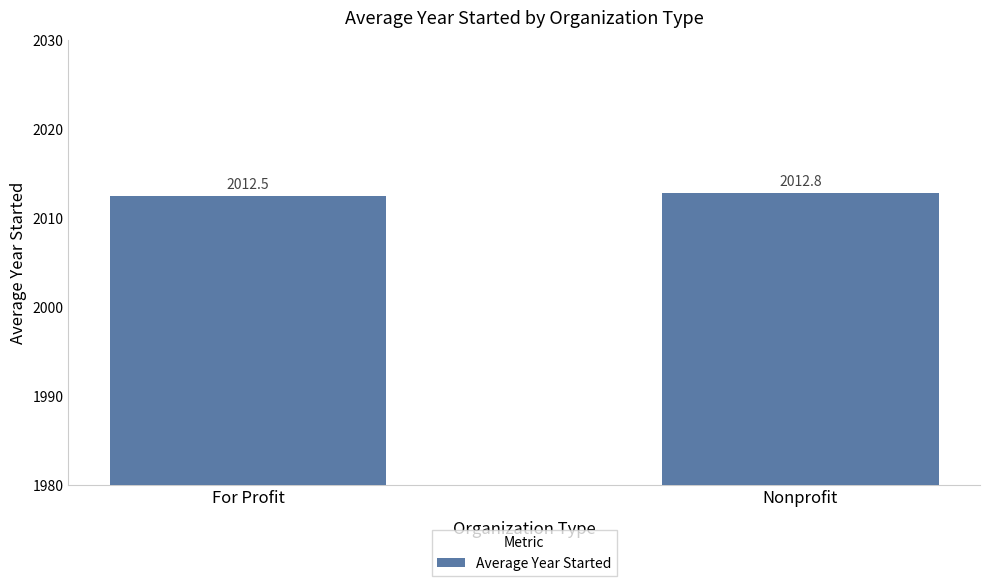

Between For Profit and Nonprofit, which is larger?

Nonprofit